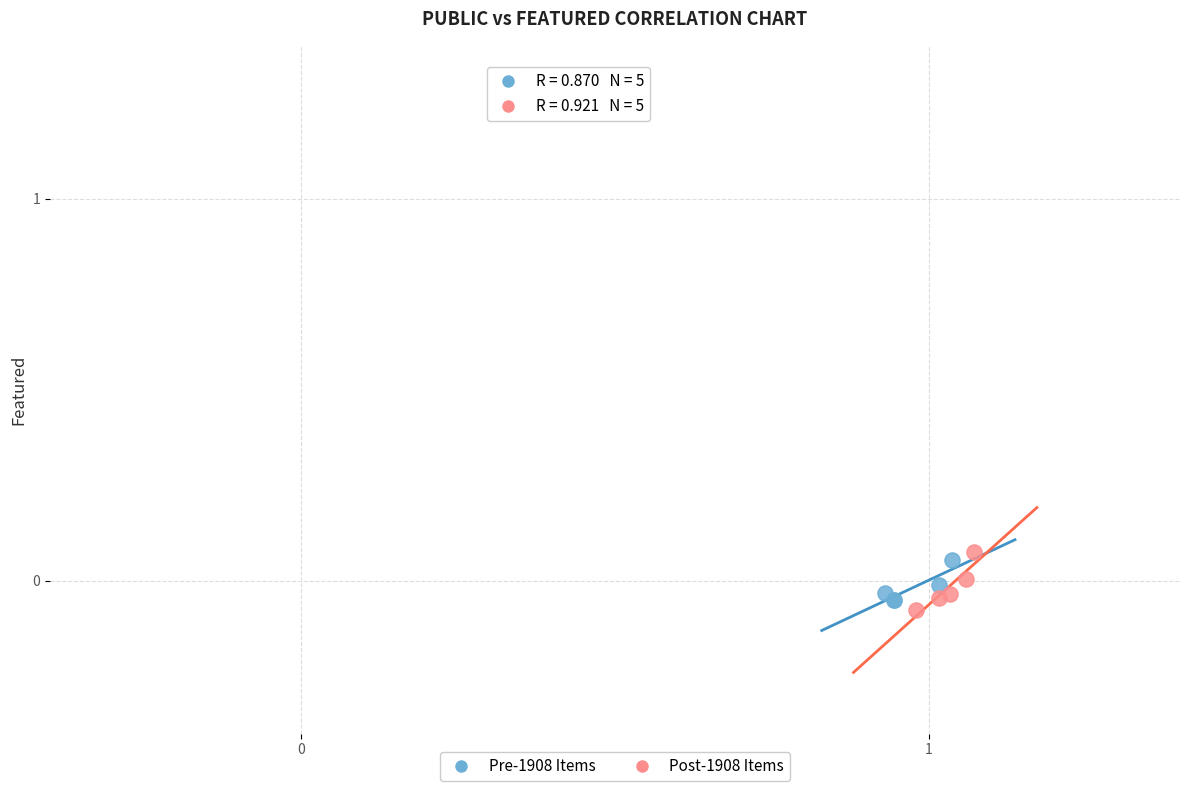

Which series contains the highest Y value?

Post-1908 Items